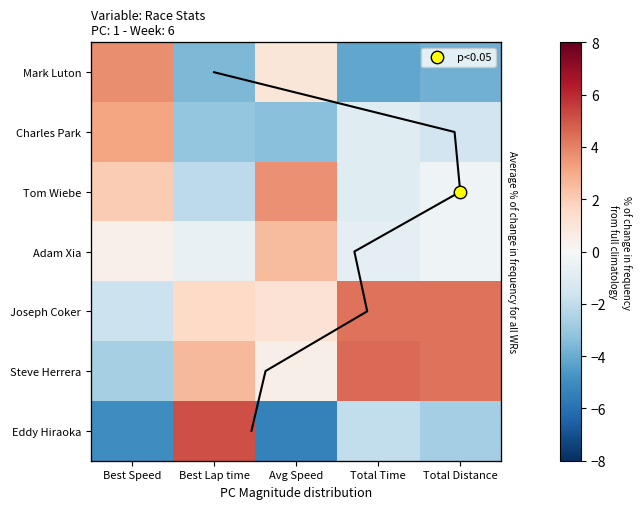

Which category has the highest value in the Joseph Coker series?

Total Distance